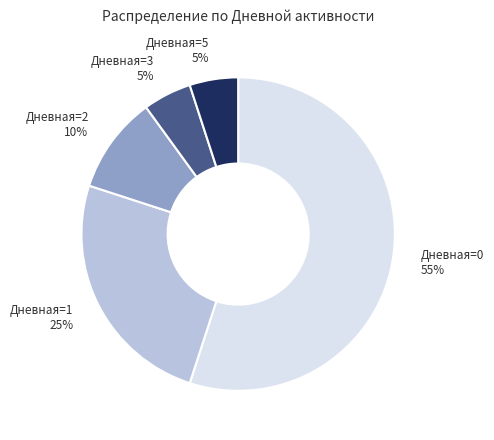

Between Дневная=5 5% and Дневная=0 55%, which is larger?

Дневная=0 55%